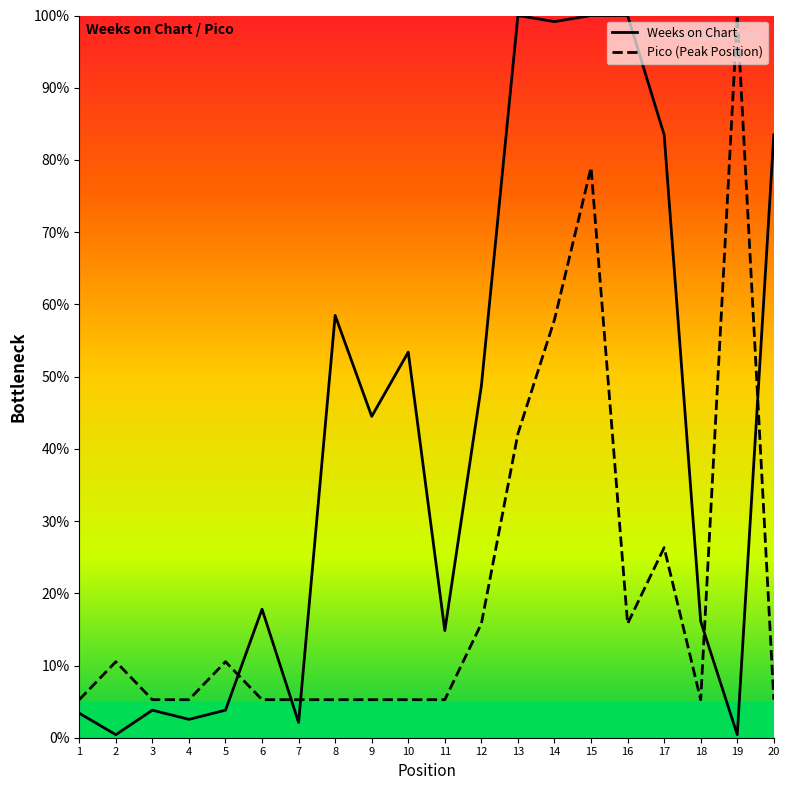

What is the smallest value displayed?

0.4